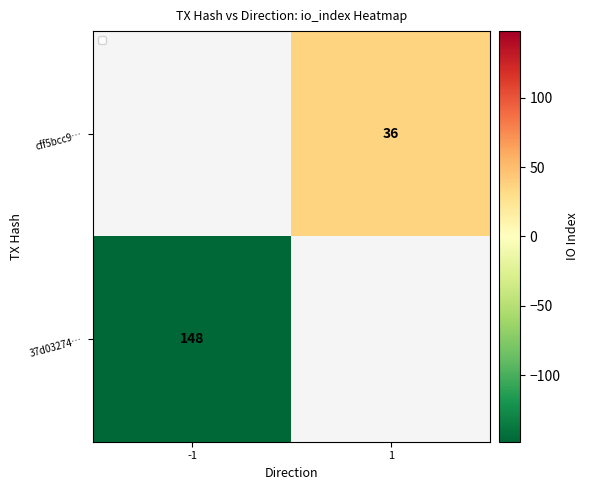

Count the number of categories in the chart.

2